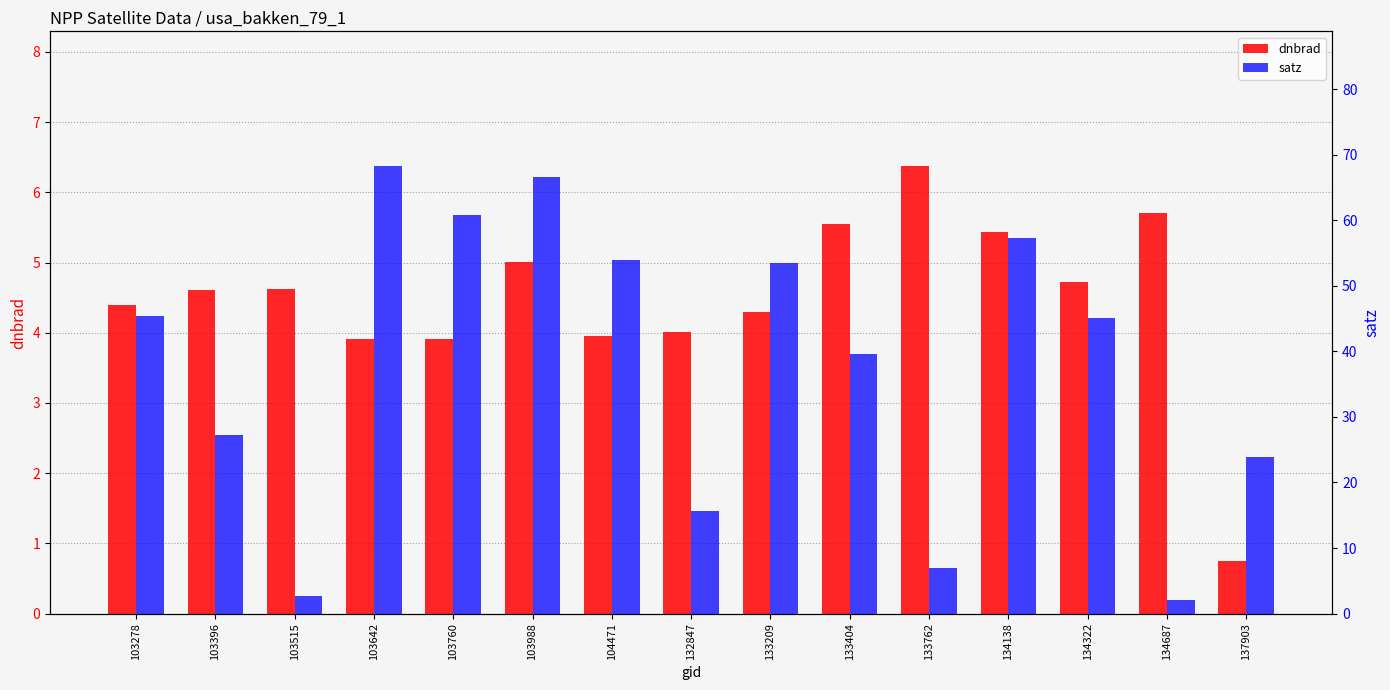

How many data points does each series have?

15